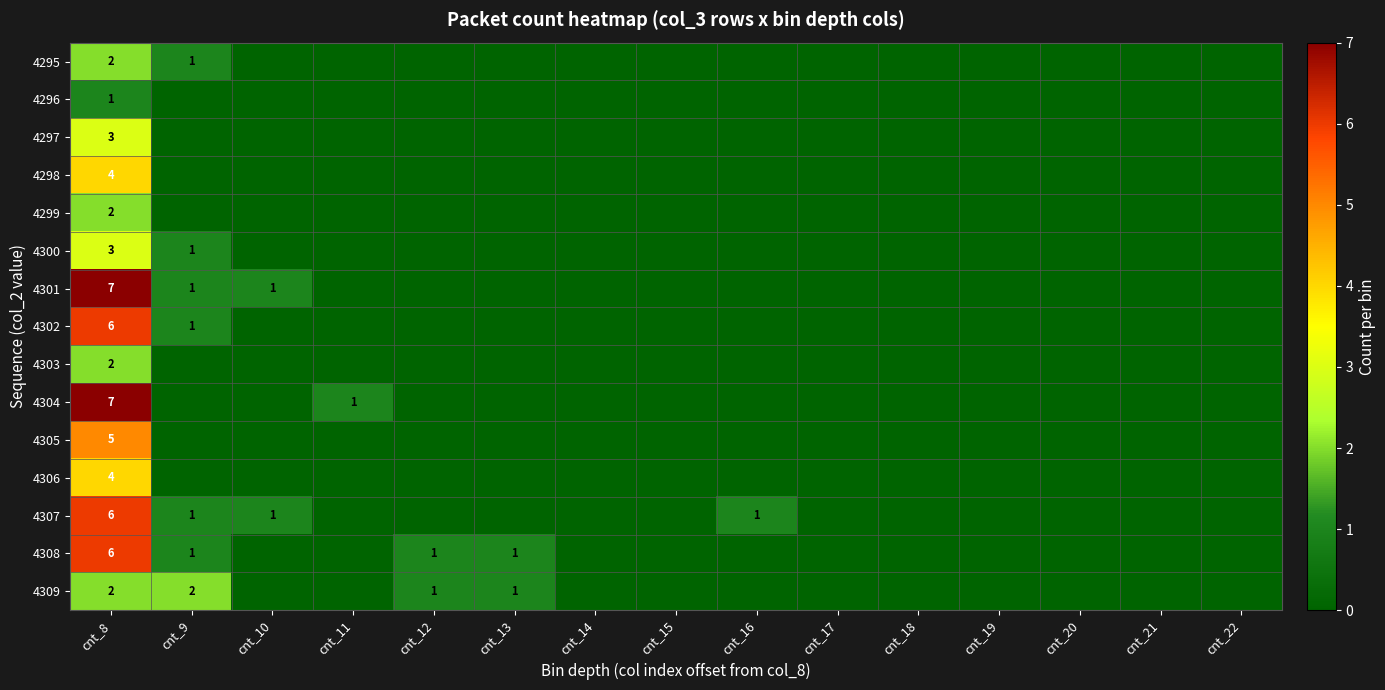

The 4301 series shows 1 at cnt_9. True or false?

True